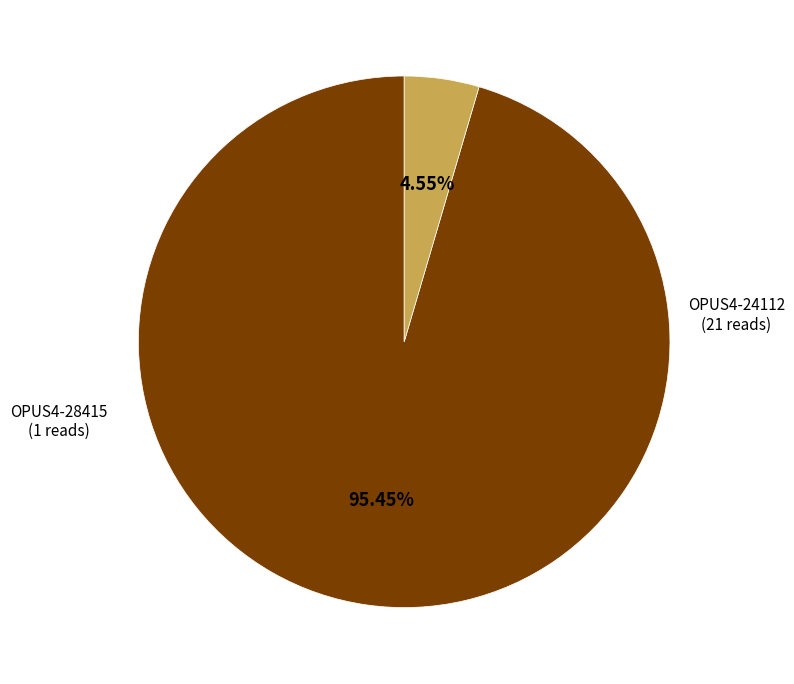

Is there a majority slice in this chart?

Yes